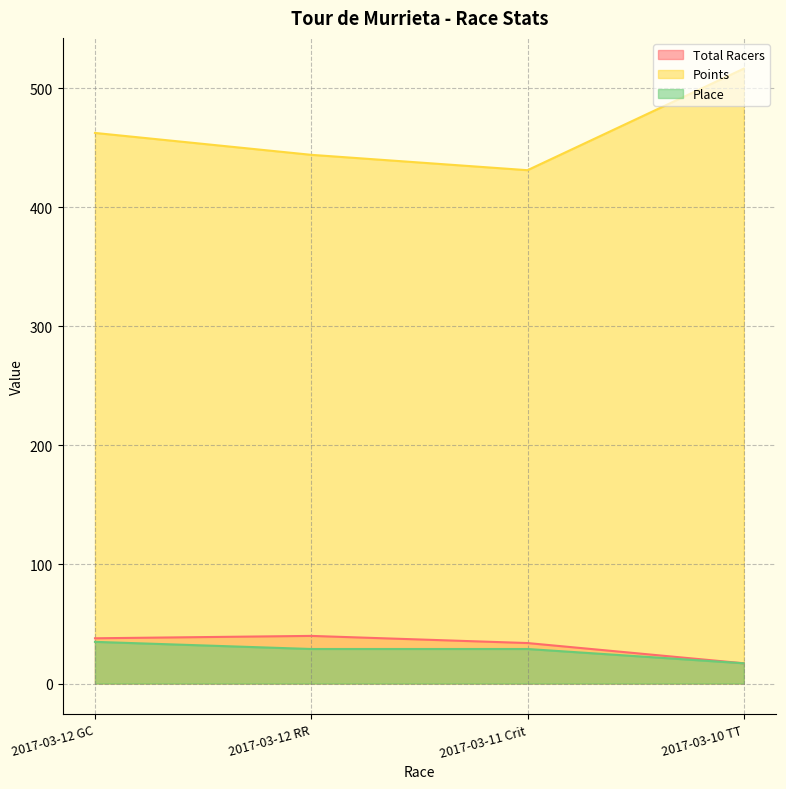

Rank the categories by Place value from lowest to highest.

2017-03-10 TT, 2017-03-12 RR, 2017-03-11 Crit, 2017-03-12 GC